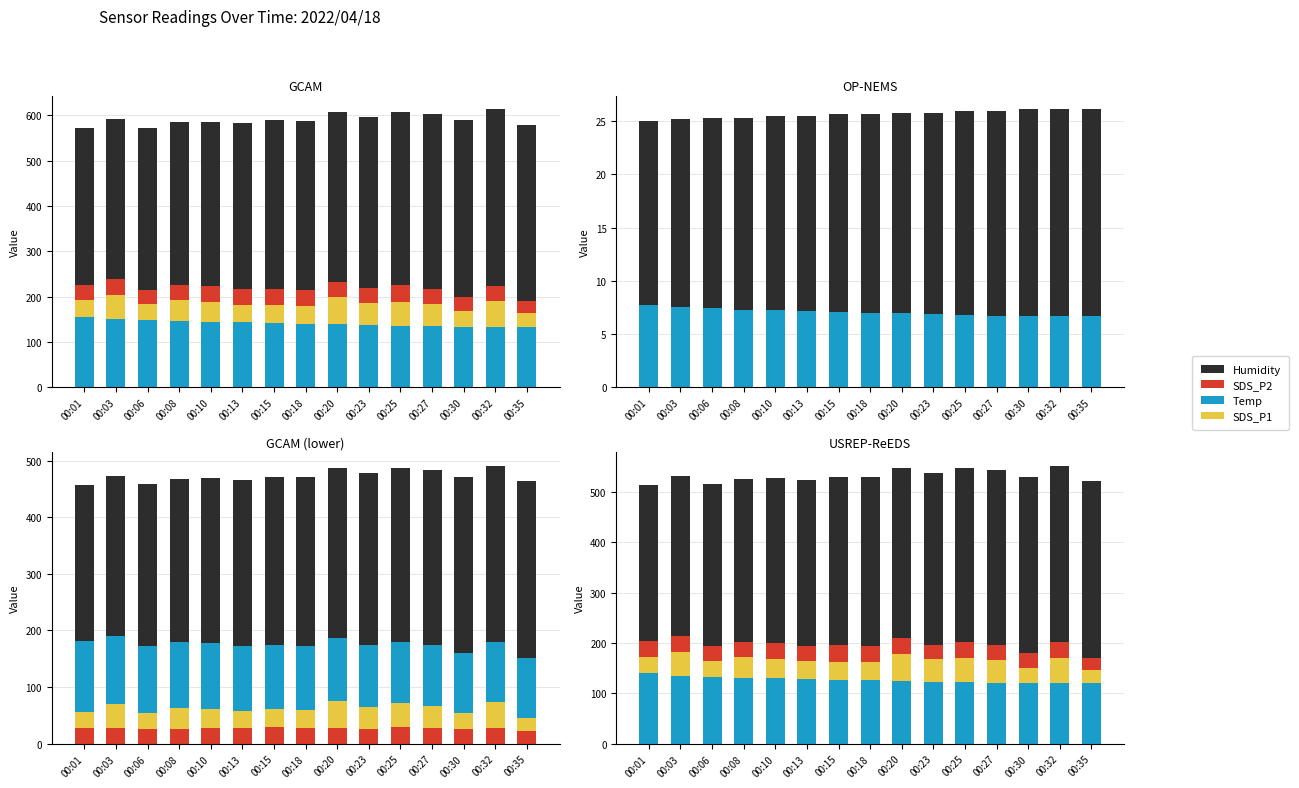

How many distinct data groups are displayed?

4